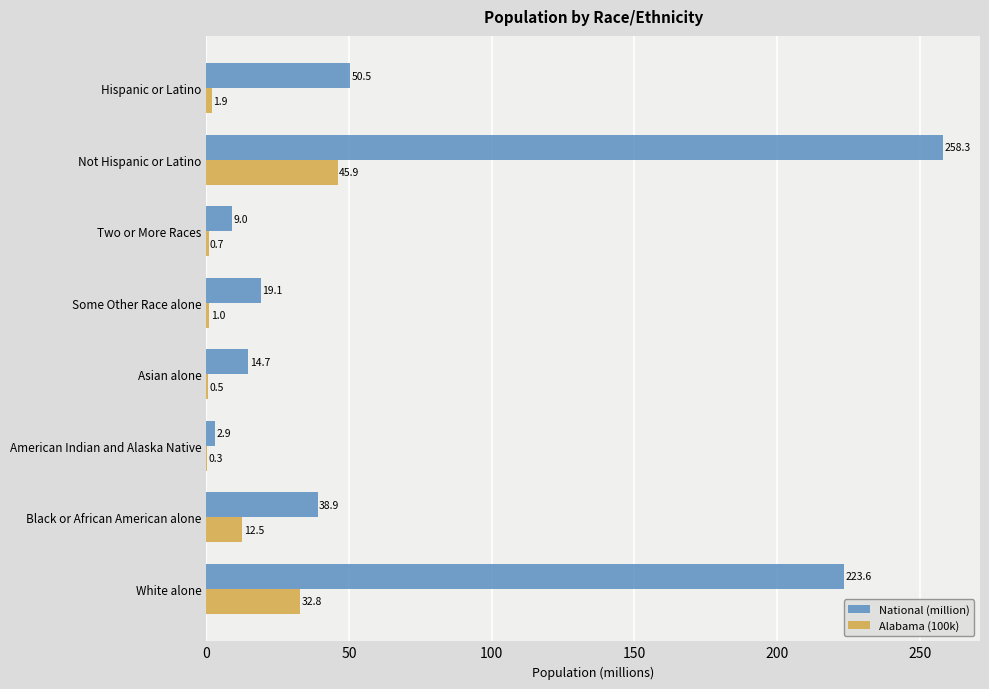

At which label is National (million) closest to 130?

Hispanic or Latino